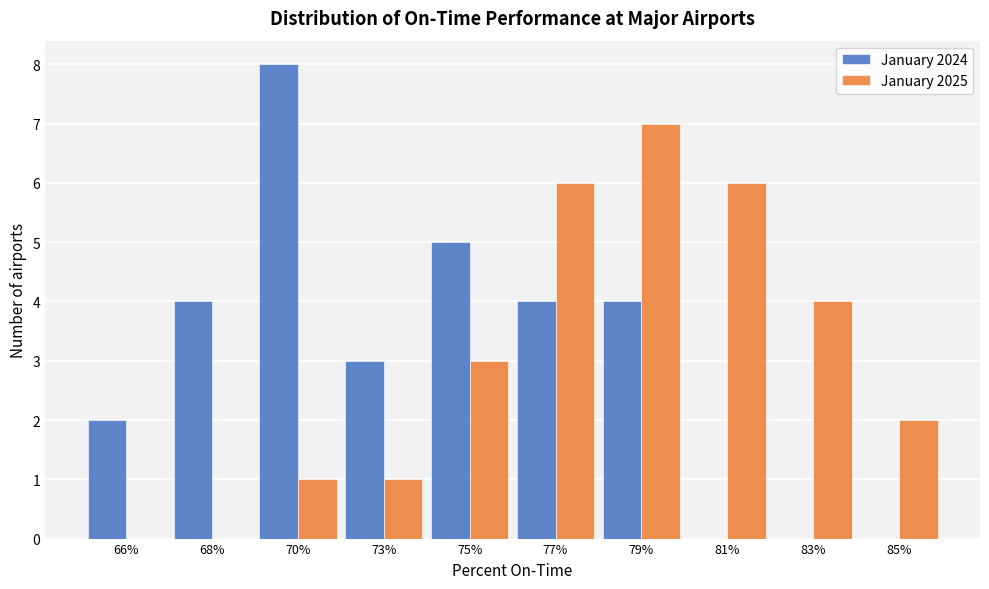

Reading right to left, what are all the values shown in this chart?

January 2024: 85%=0	83%=0	81%=0	79%=4	77%=4	75%=5	73%=3	70%=8	68%=4	66%=2
January 2025: 85%=2	83%=4	81%=6	79%=7	77%=6	75%=3	73%=1	70%=1	68%=0	66%=0